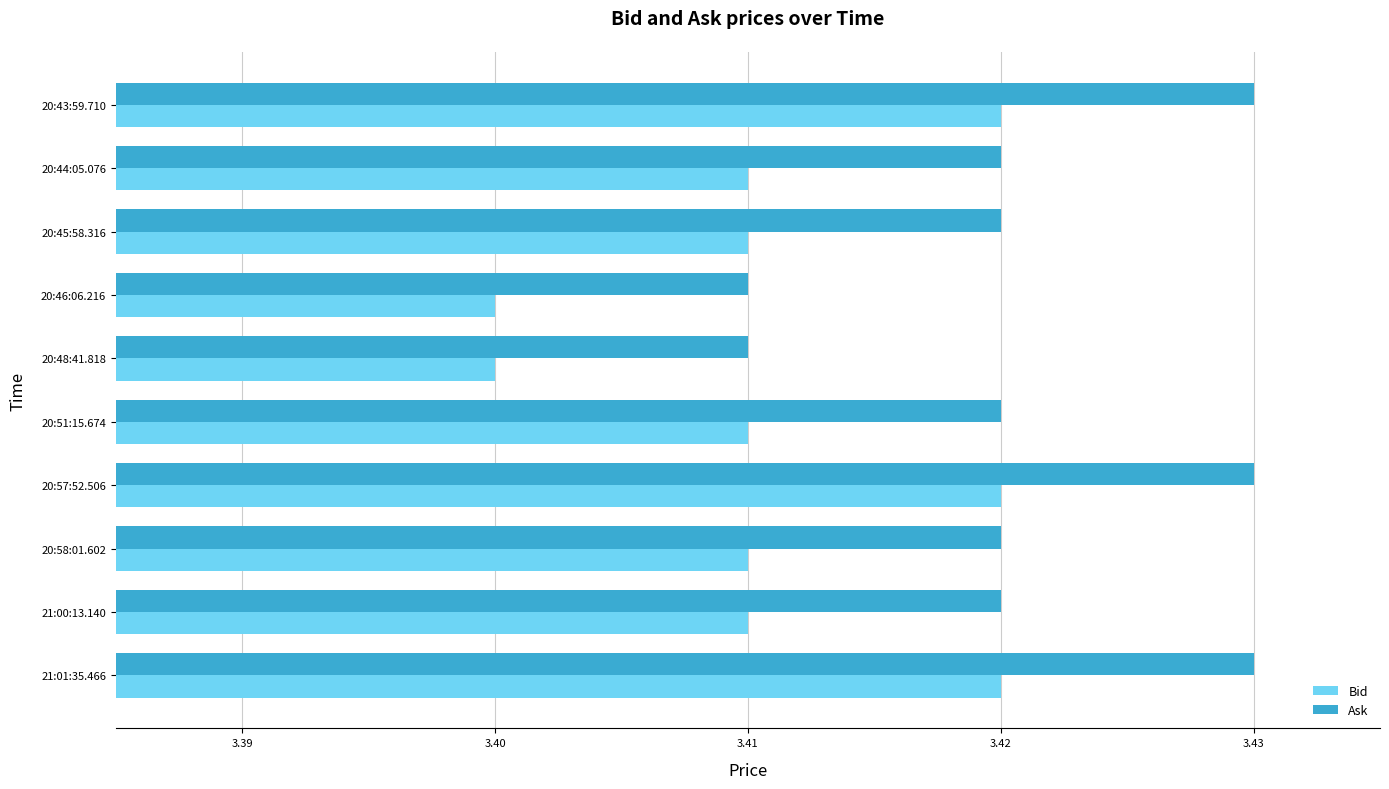

The value of Ask at 20:46:06.216 is 3.4. True or false?

True